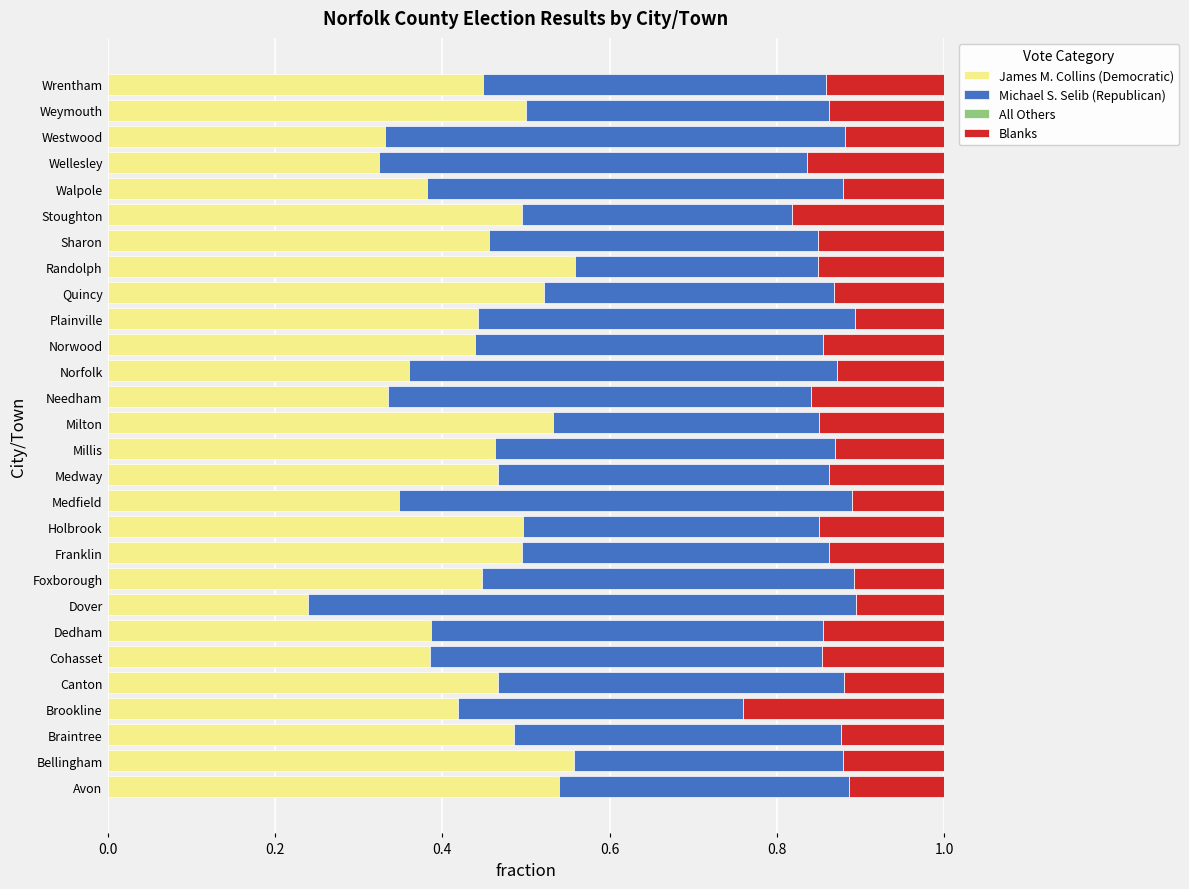

What is the total value across all series at Avon?

1.0